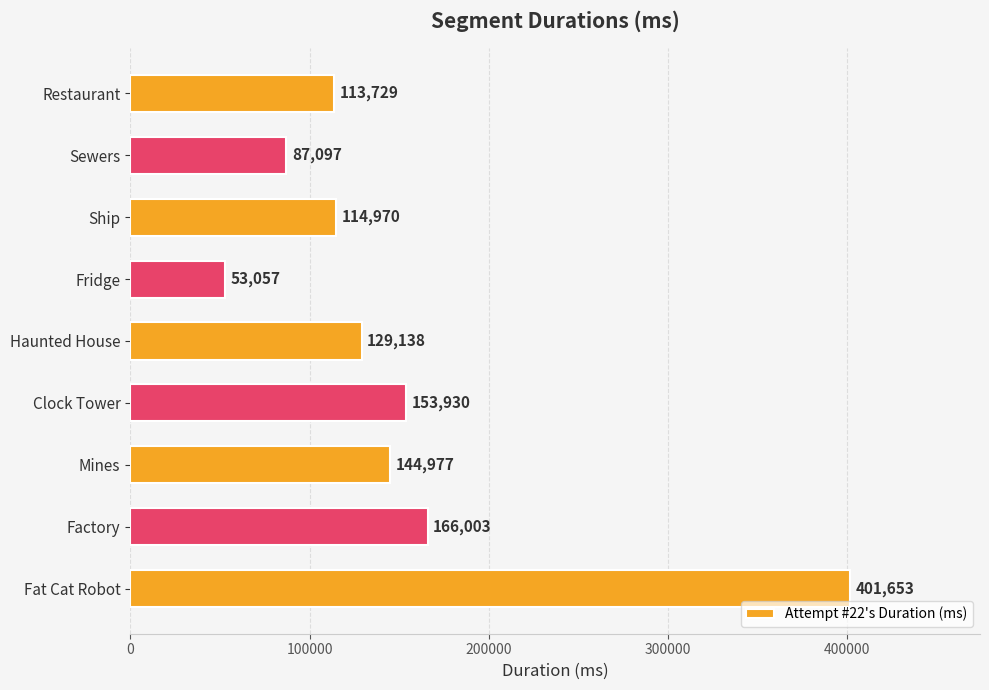

What value does the data have at Ship, to the nearest 10?

114970